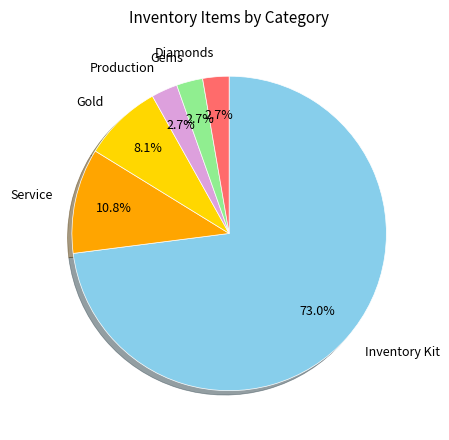

Approximately how many times larger is the value at Inventory Kit compared to Production?

27.0